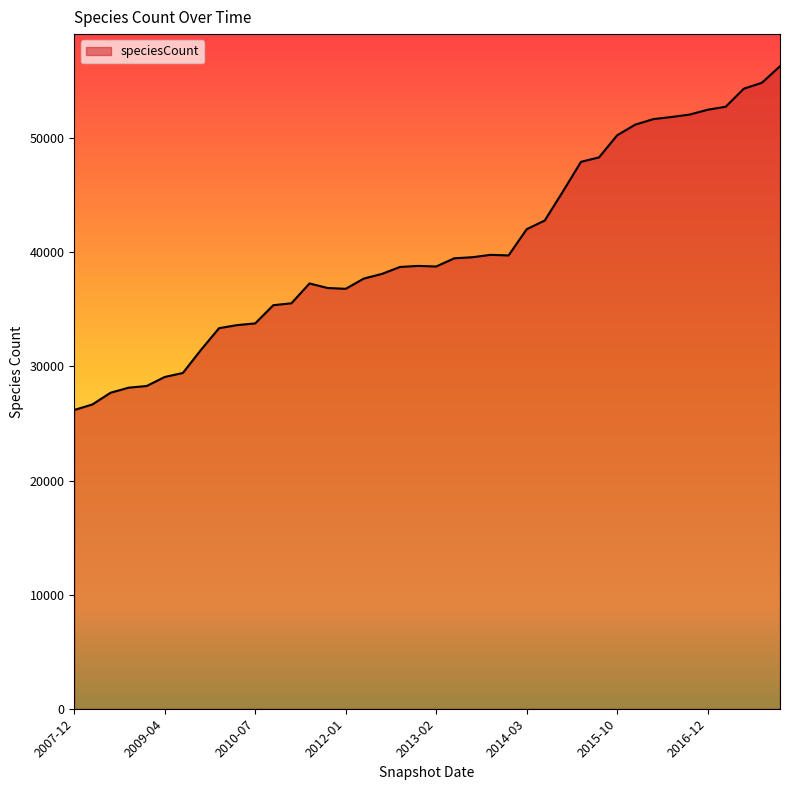

What is the minimum value shown in the chart?

26186